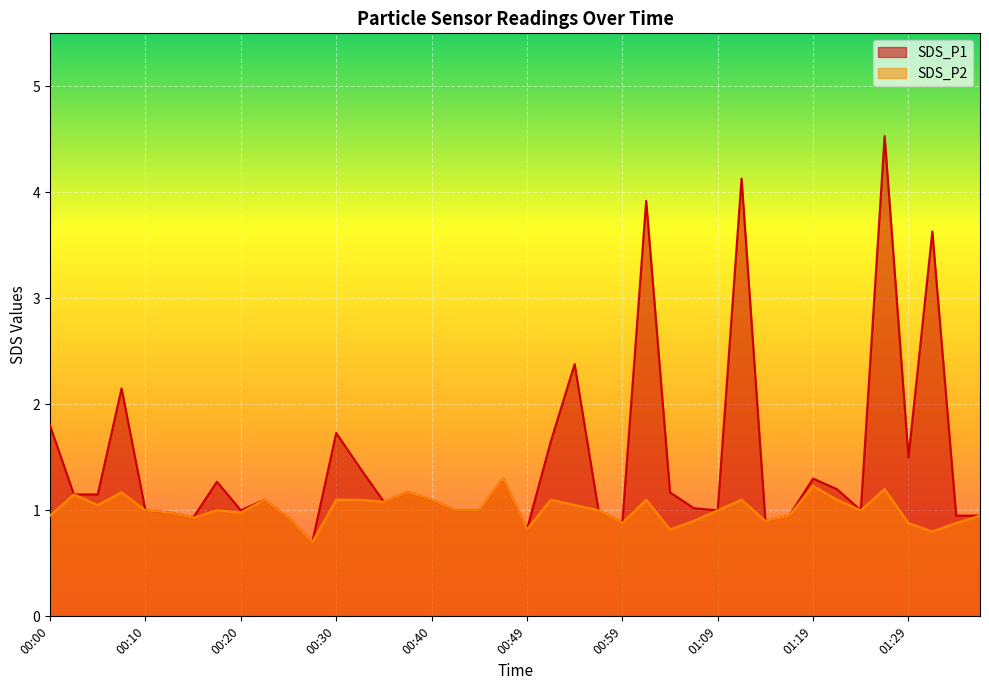

Reading left to right, list all the values displayed in this chart.

SDS_P1: 1.8	1.1	1.1	2.1	1.0	1.0	0.9	1.3	1.0	1.1	0.9	0.7	1.7	1.4	1.1	1.2	1.1	1.0	1.0	1.3	0.8	1.6	2.4	1.0	0.9	3.9	1.2	1.0	1.0	4.1	0.9	0.9	1.3	1.2	1.0	4.5	1.5	3.6	0.9	0.9
SDS_P2: 0.9	1.1	1.1	1.2	1.0	1.0	0.9	1.0	1.0	1.1	0.9	0.7	1.1	1.1	1.1	1.2	1.1	1.0	1.0	1.3	0.8	1.1	1.1	1.0	0.9	1.1	0.8	0.9	1.0	1.1	0.9	0.9	1.2	1.1	1.0	1.2	0.9	0.8	0.9	0.9